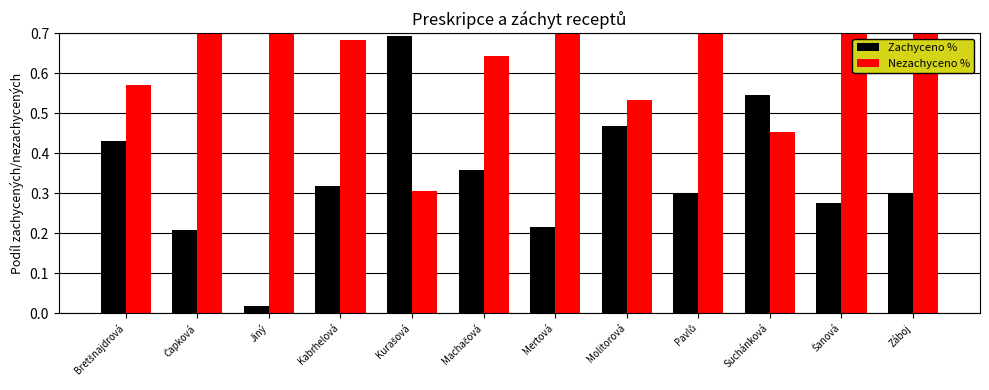

Reading left to right, transcribe all the data shown in this chart.

Zachyceno %: 0.4	0.2	0.0	0.3	0.7	0.4	0.2	0.5	0.3	0.5	0.3	0.3
Nezachyceno %: 0.6	0.8	1.0	0.7	0.3	0.6	0.8	0.5	0.7	0.5	0.7	0.7